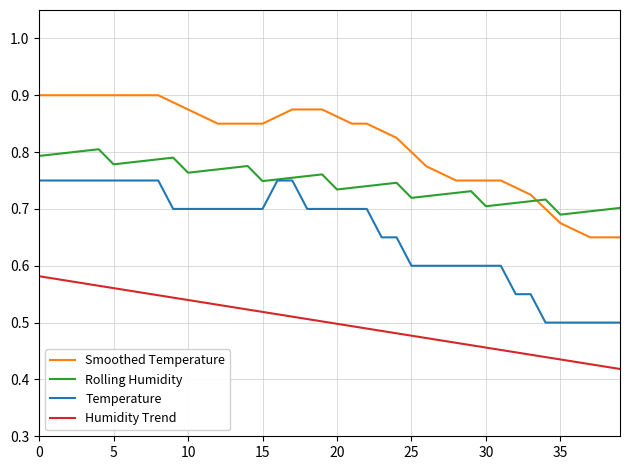

How many Rolling Humidity values are between 0 and 1?

40